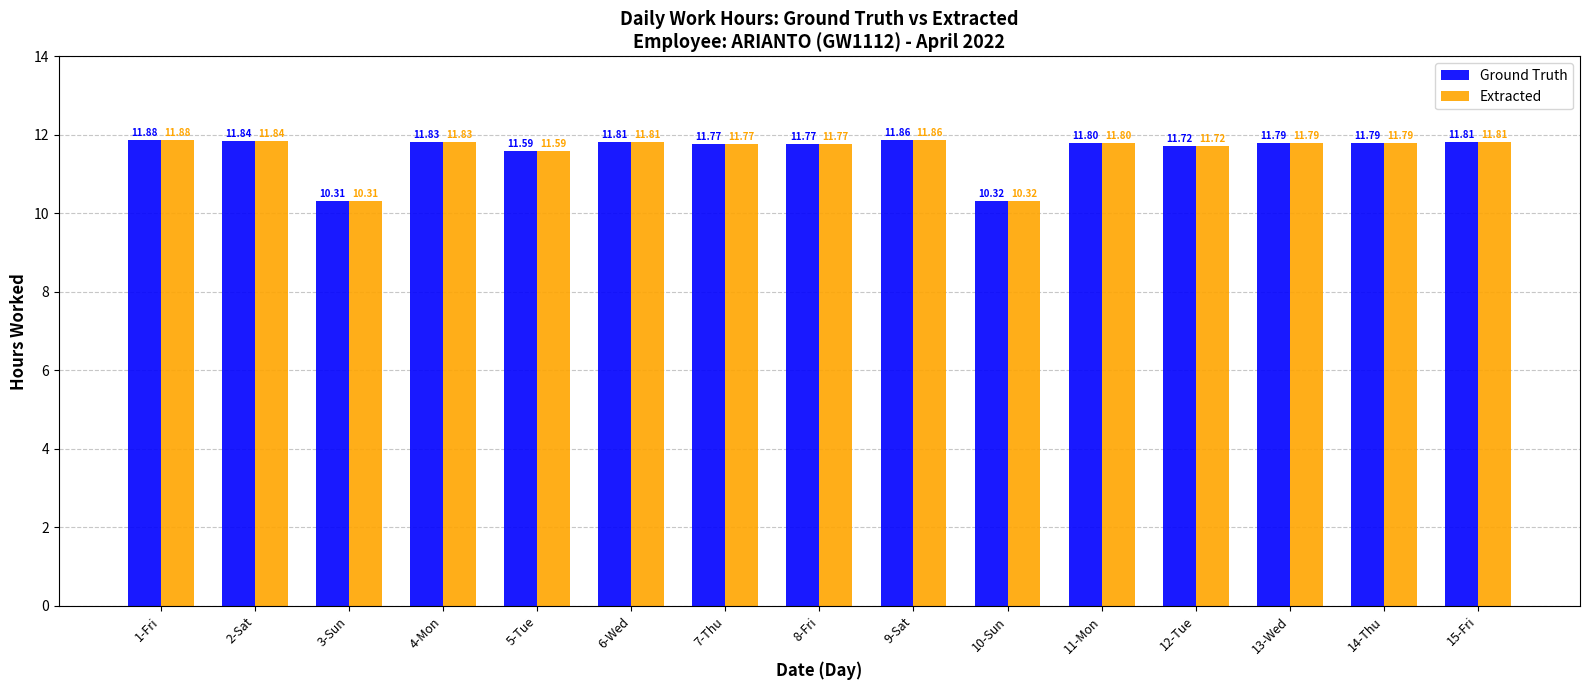

What is the minimum value for Ground Truth?

10.3